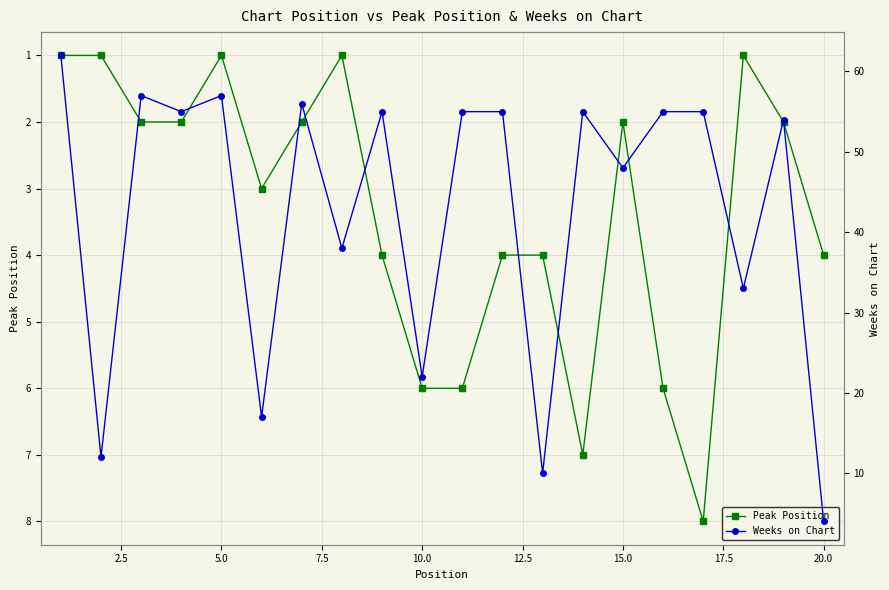

Is this an area chart (filled region under the line)?

No